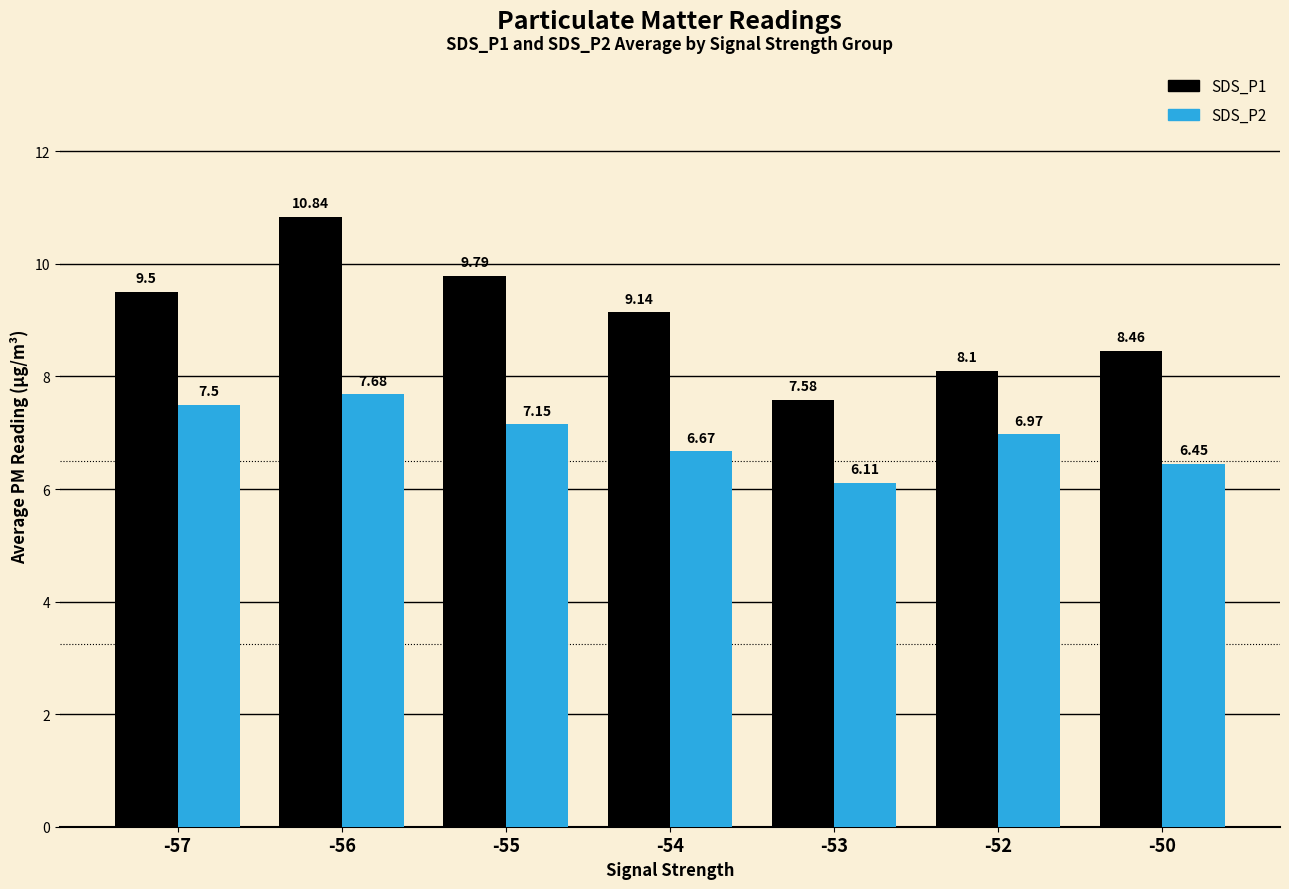

What is the spread (max minus min) of values at -53?

1.5